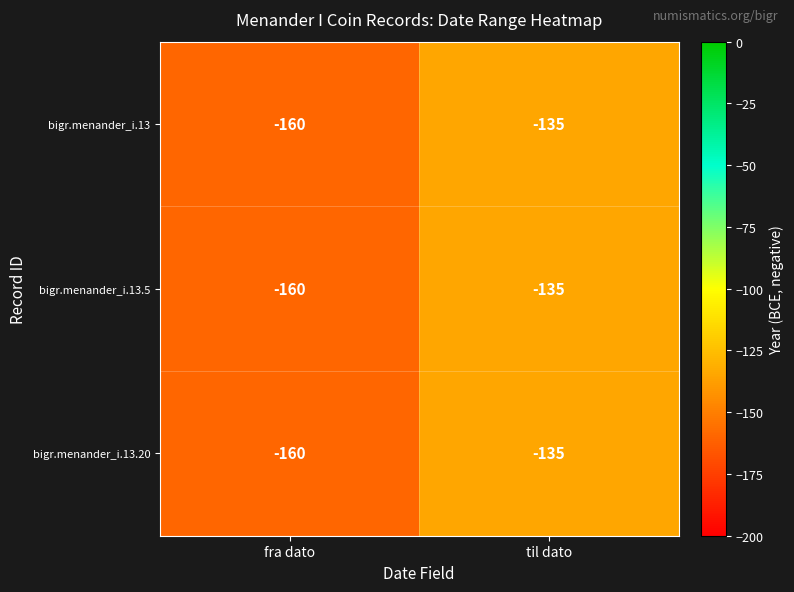

What is the sum of all bigr.menander_i.13.5 values?

-295